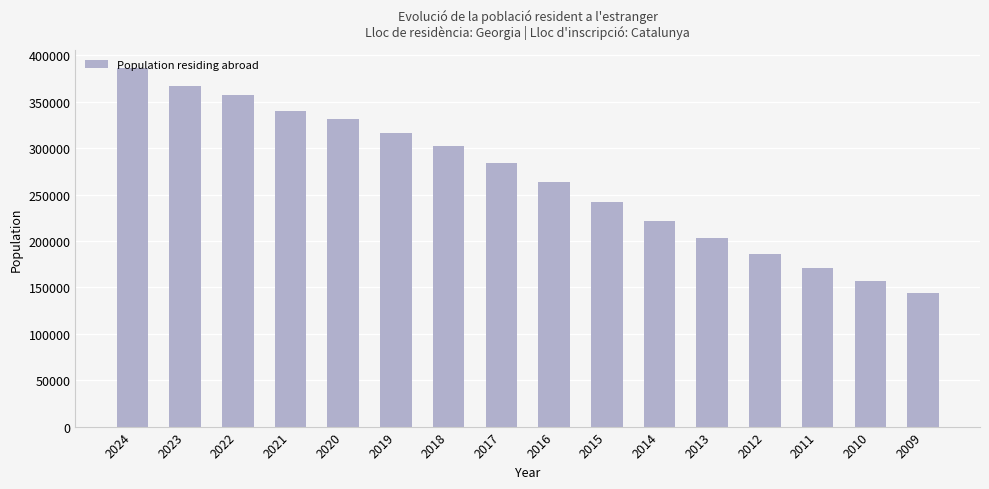

The value at 2011 is 77801. True or false?

False